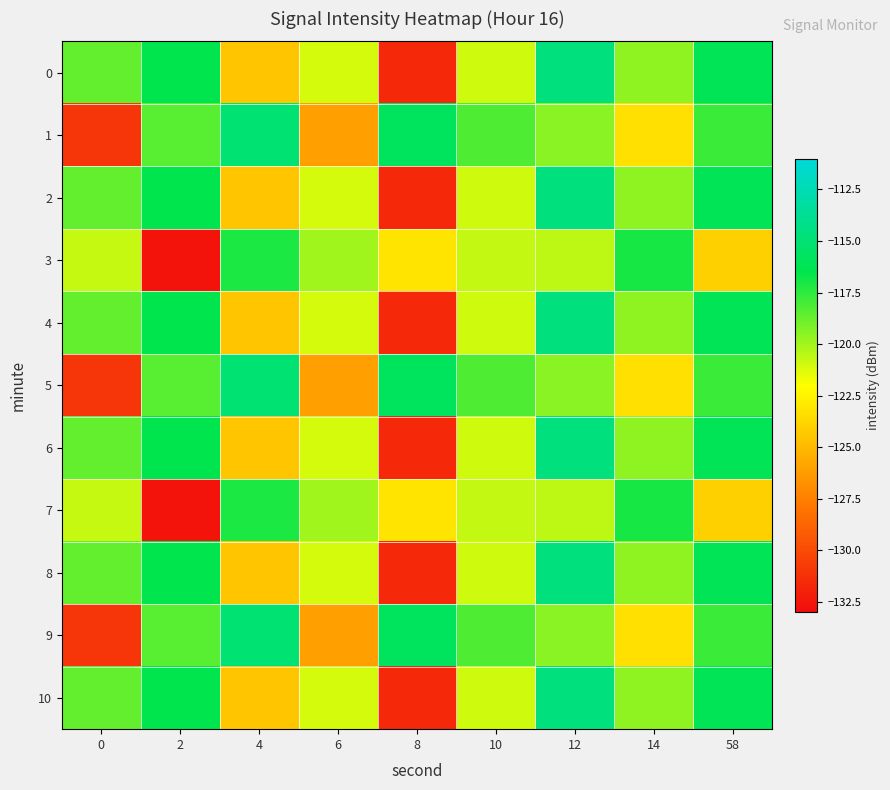

At 8, list the series in order from largest to smallest.

1, 5, 9, 3, 7, 0, 2, 4, 6, 8, 10